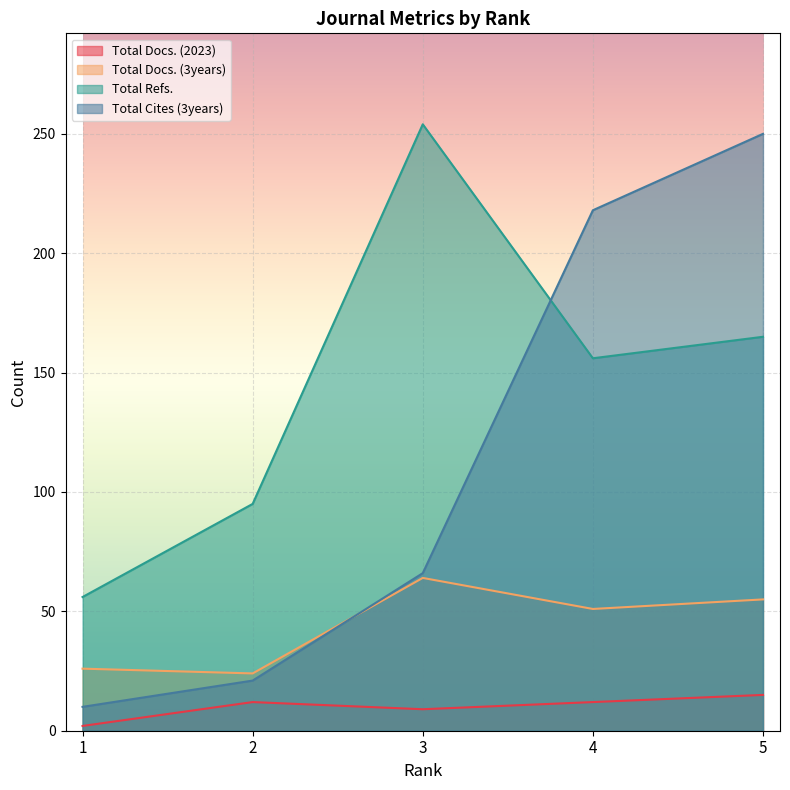

How many lines are shown in the chart?

4